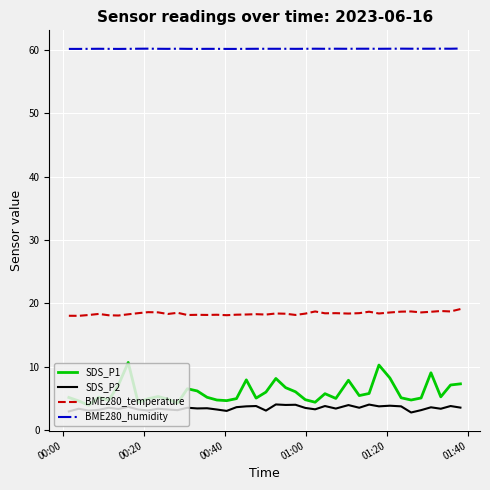

True or false: SDS_P1 has more than 2 interior local peaks.

True